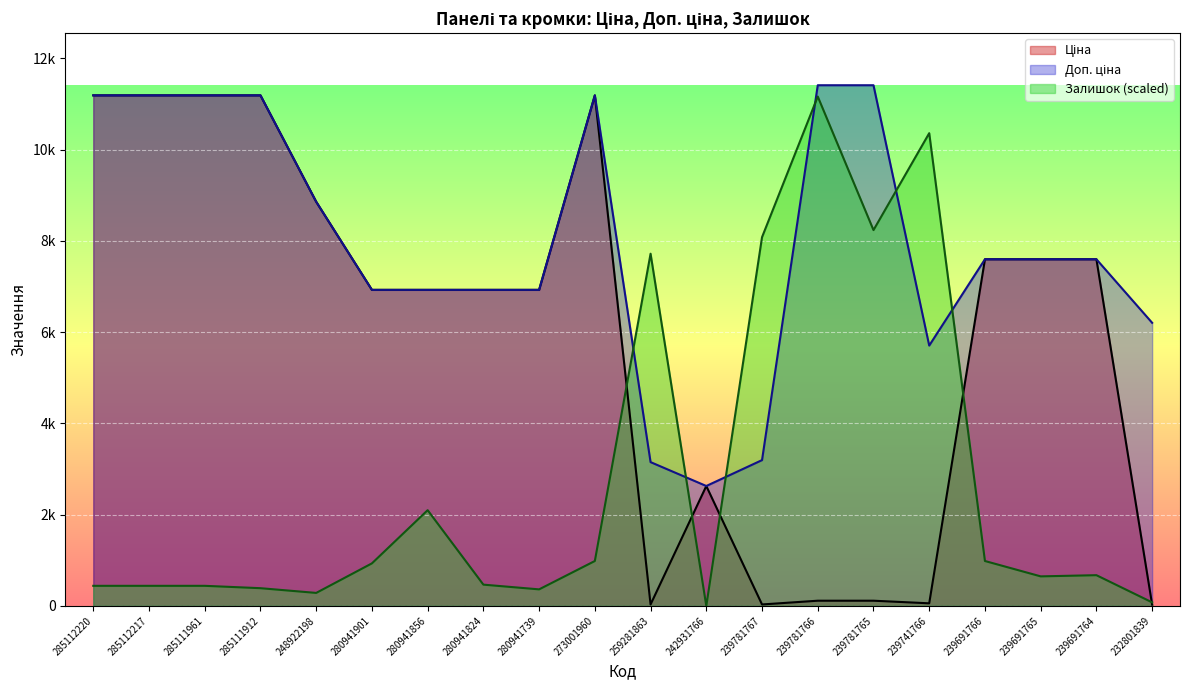

In Доп. ціна, how many points are higher than both neighbors (excluding endpoints)?

1